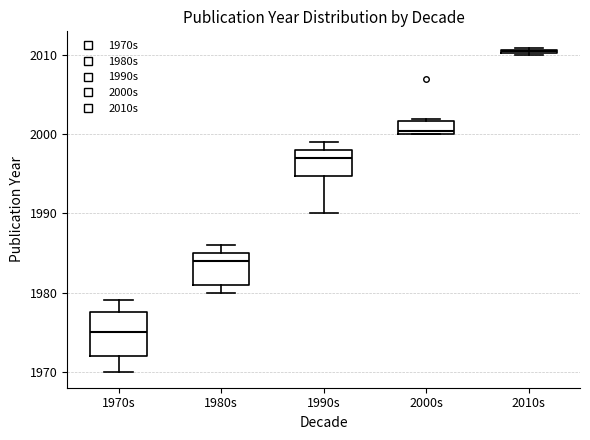

Comparing the boxes themselves (not the whiskers), which one is the tallest?

1970s